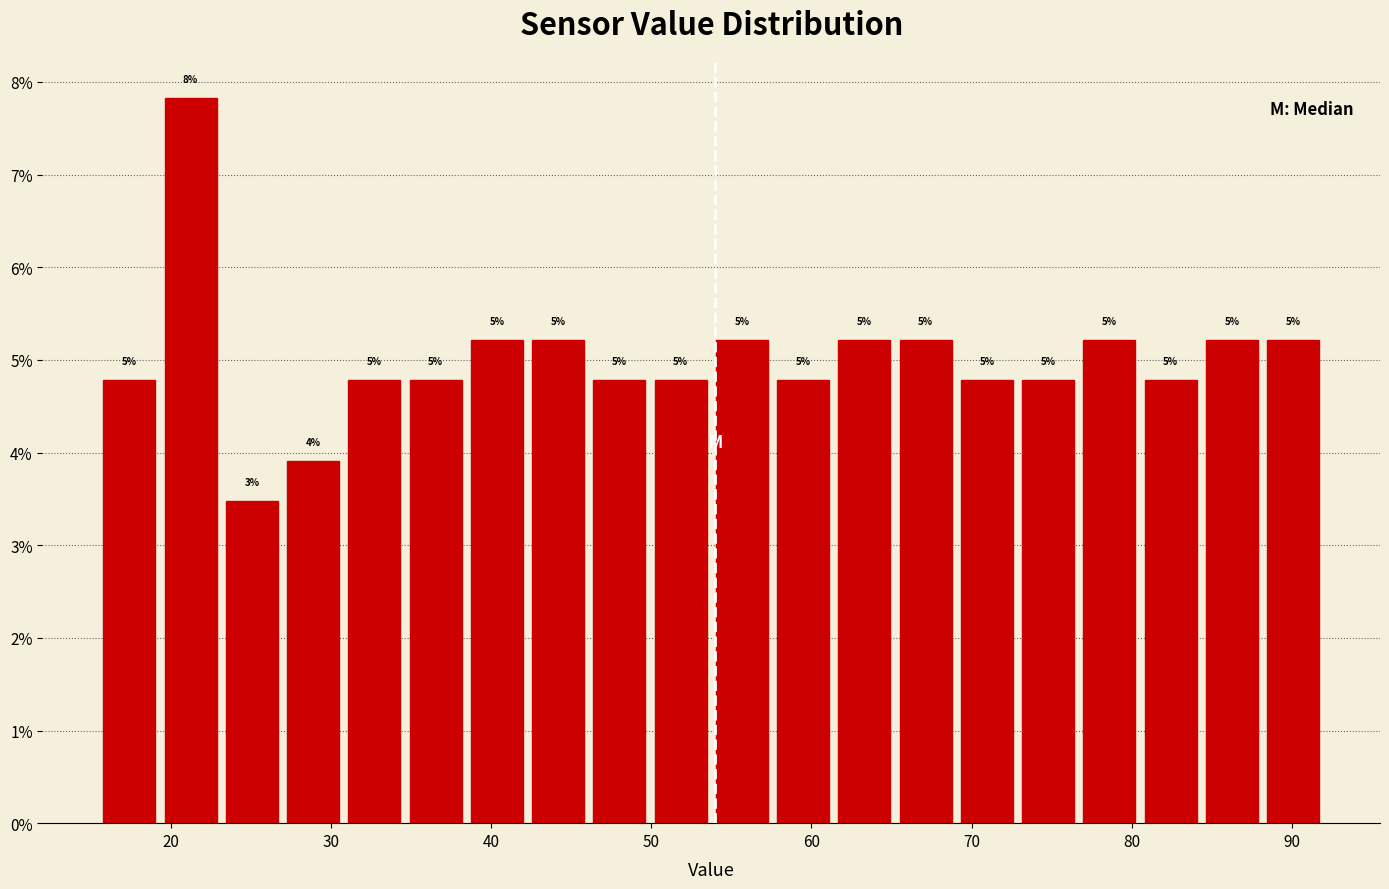

Read against the x-axis, roughly where is the centre of the tallest bar?

21